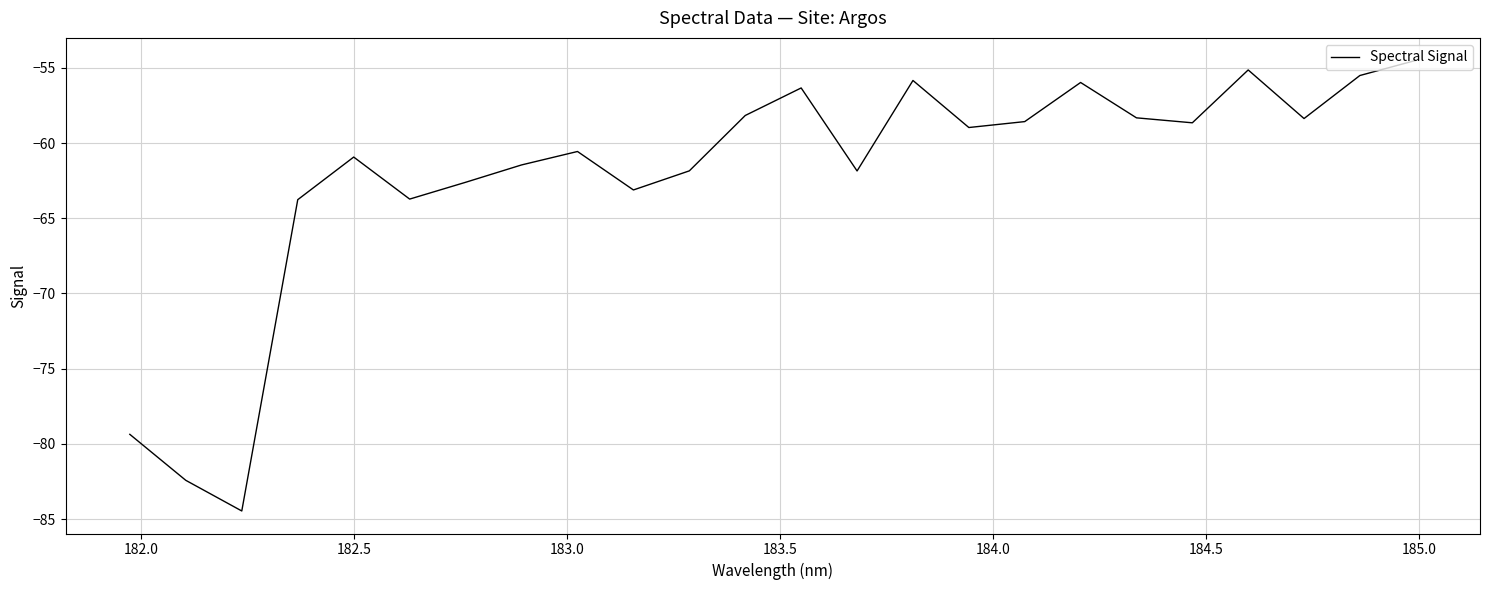

What is the greatest value displayed?

-54.5